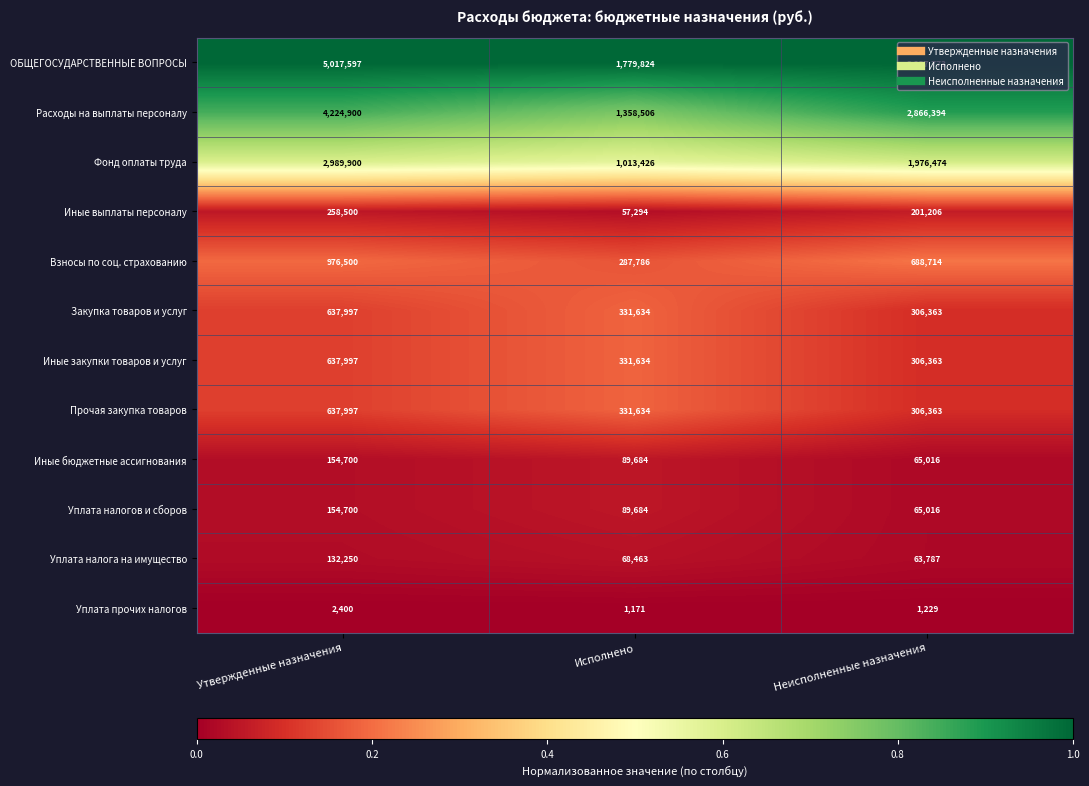

Rank the categories by ОБЩЕГОСУДАРСТВЕННЫЕ ВОПРОСЫ value from lowest to highest.

Исполнено, Неисполненные назначения, Утвержденные назначения